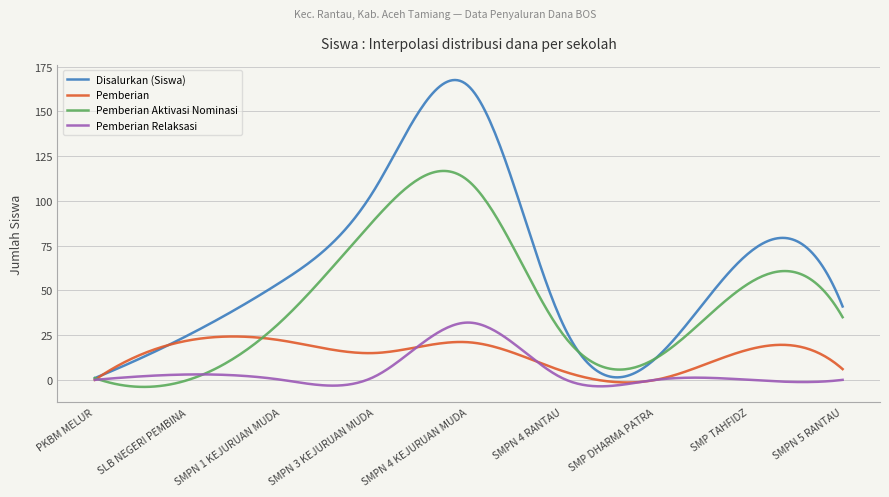

What is the minimum value shown in the chart?

-3.9